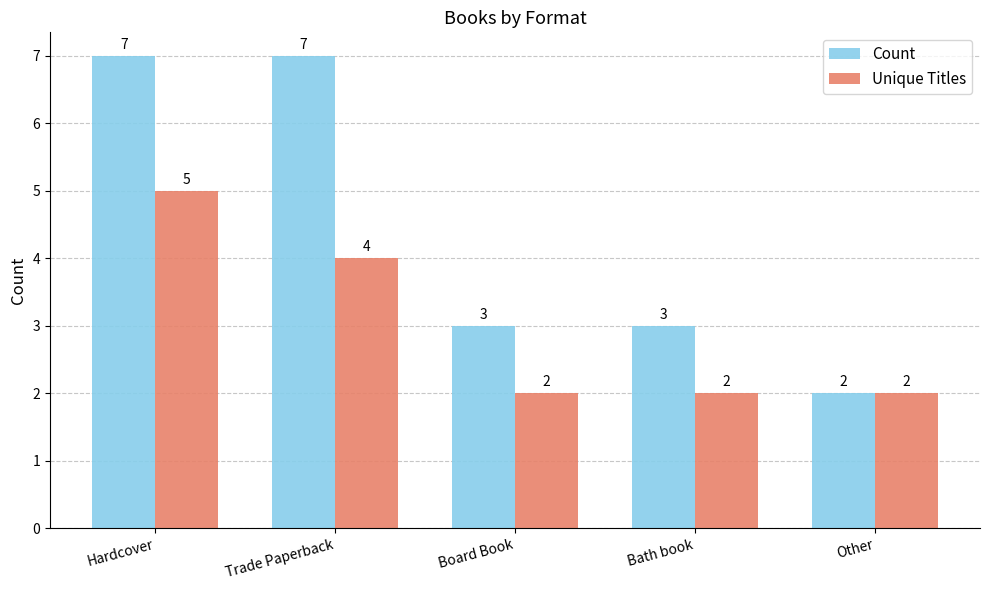

Where does the Count series first go above 3?

Hardcover